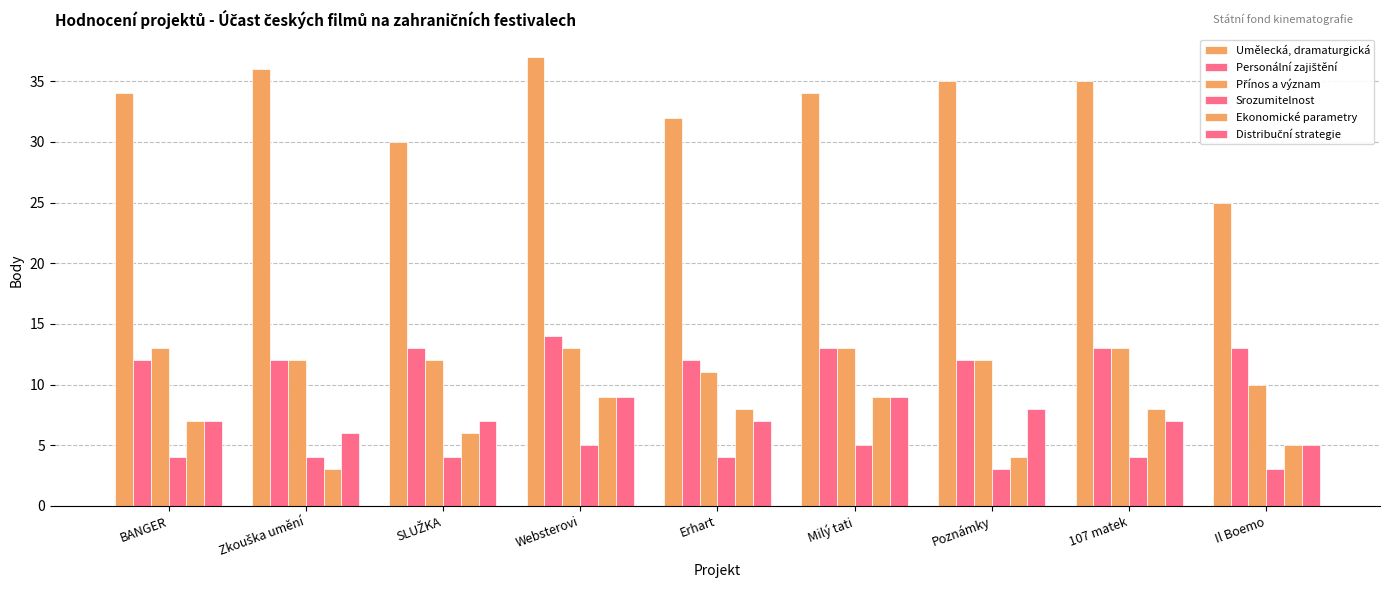

How many distinct data groups are displayed?

6